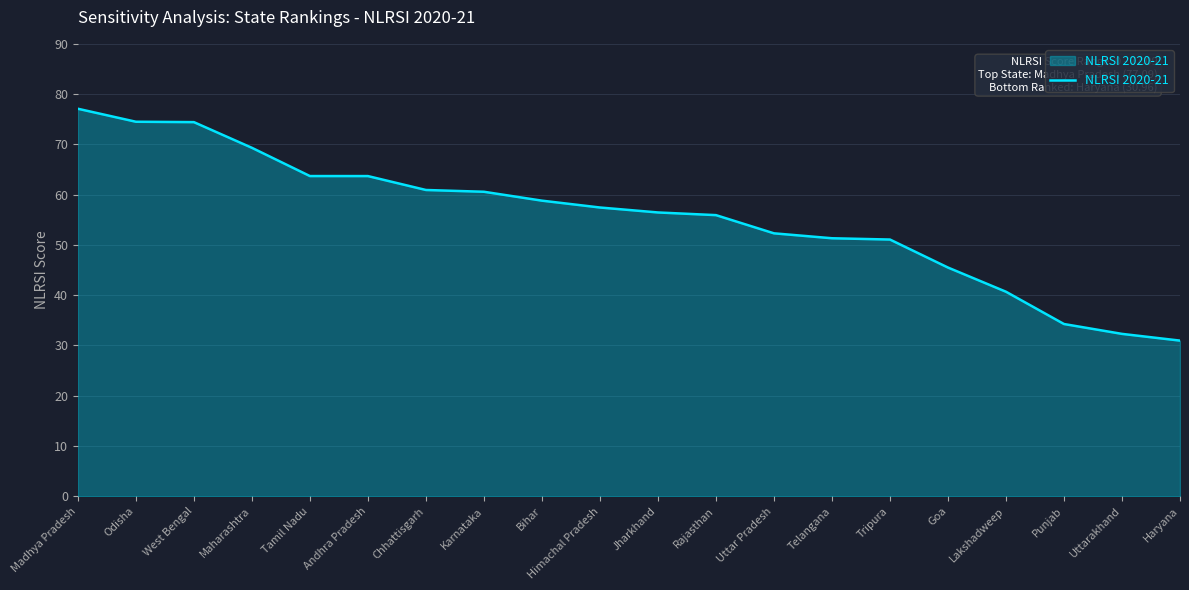

The chart shows a value of 69.3 at Maharashtra. True or false?

True